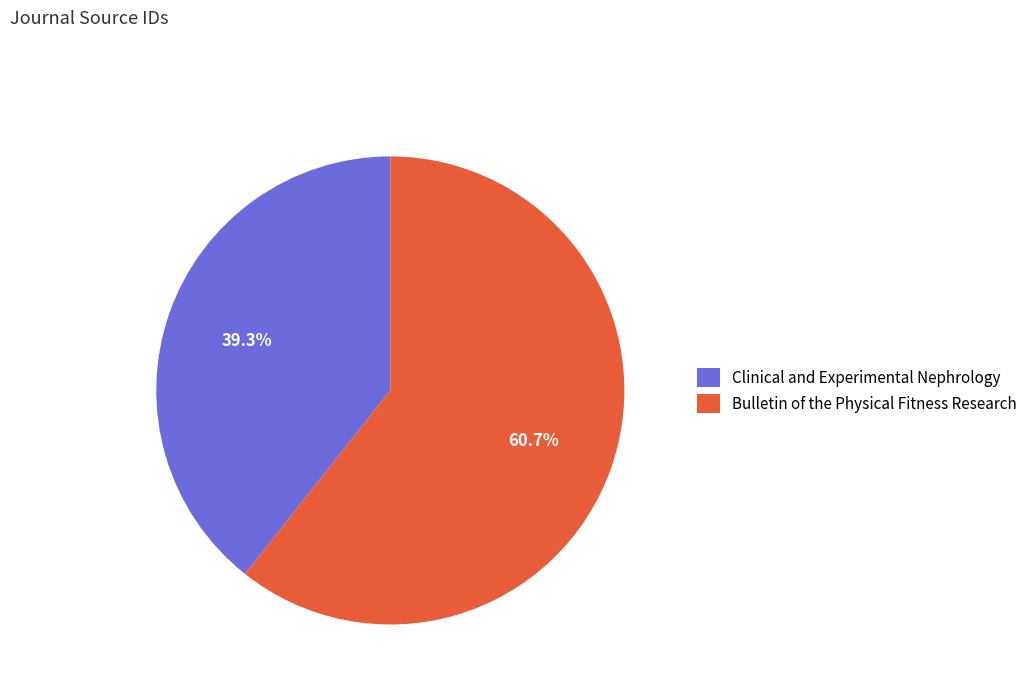

Rank the categories by value from highest to lowest.

Bulletin of the Physical Fitness Research, Clinical and Experimental Nephrology